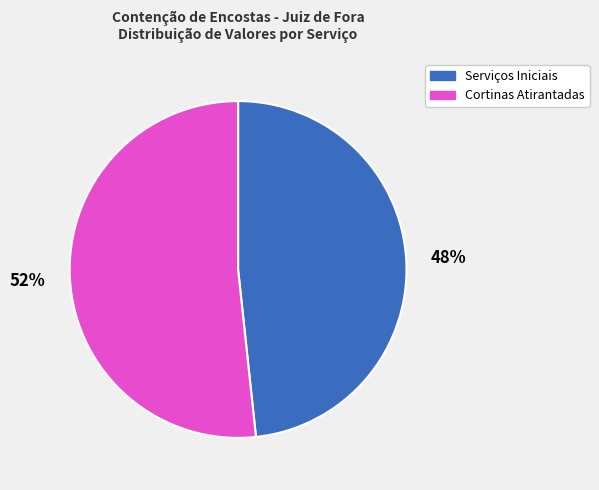

Combined, do Cortinas Atirantadas and Serviços Iniciais account for over 50%?

Yes